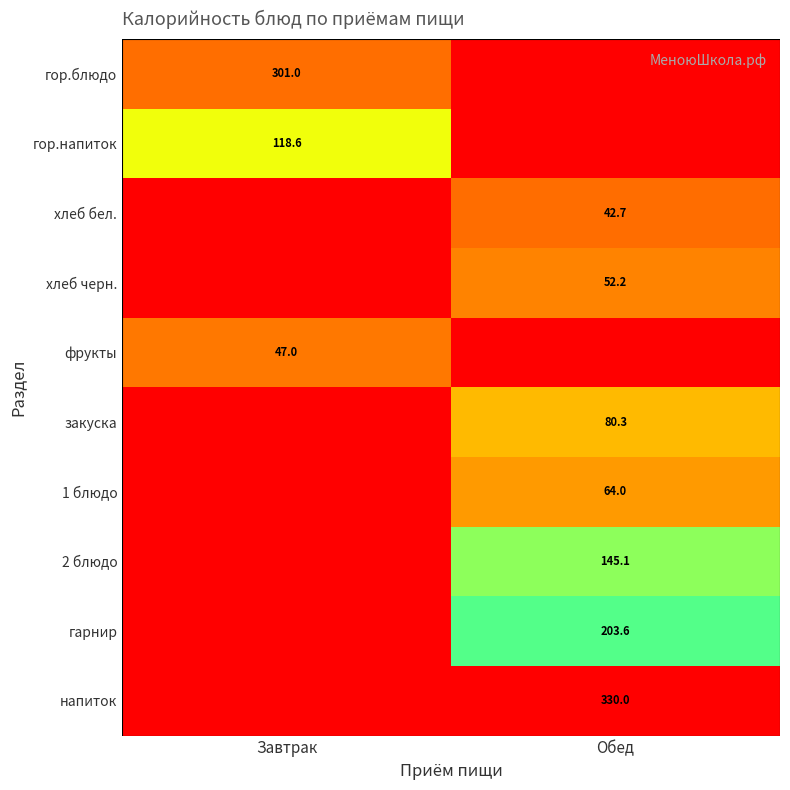

The value of хлеб черн. at Обед is 18.0. True or false?

False